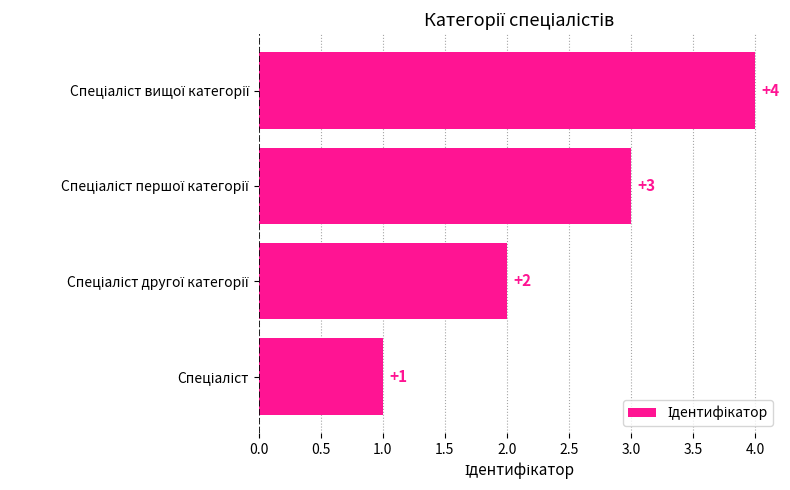

Count the values in the range 2 to 4.

3